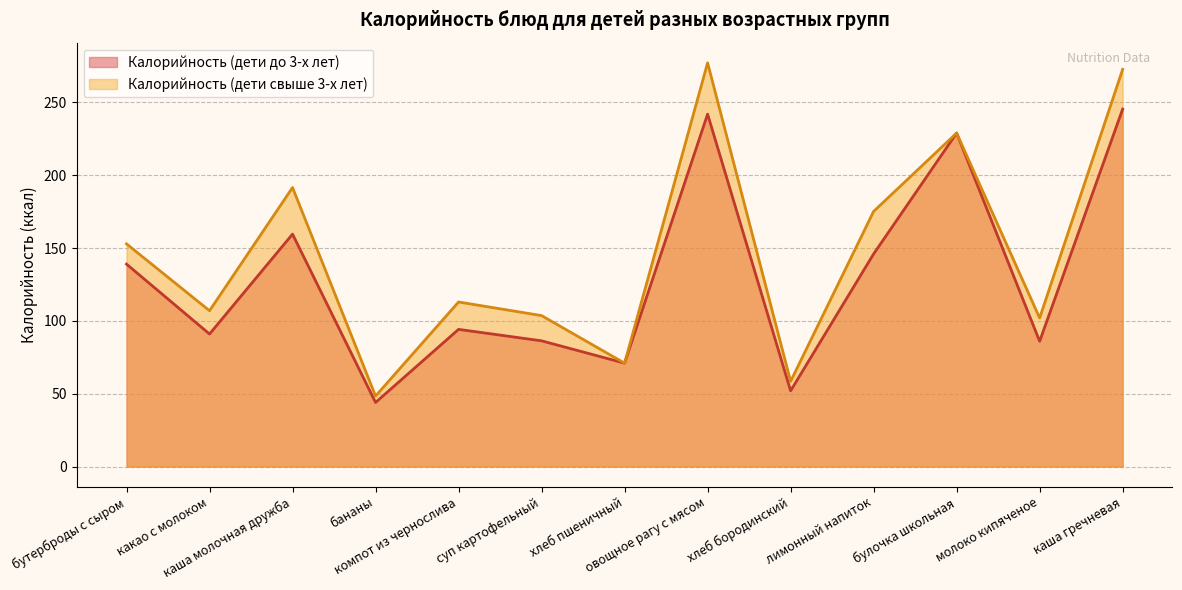

How many interior local valleys does the Калорийность (дети свыше 3-х лет) series have?

5